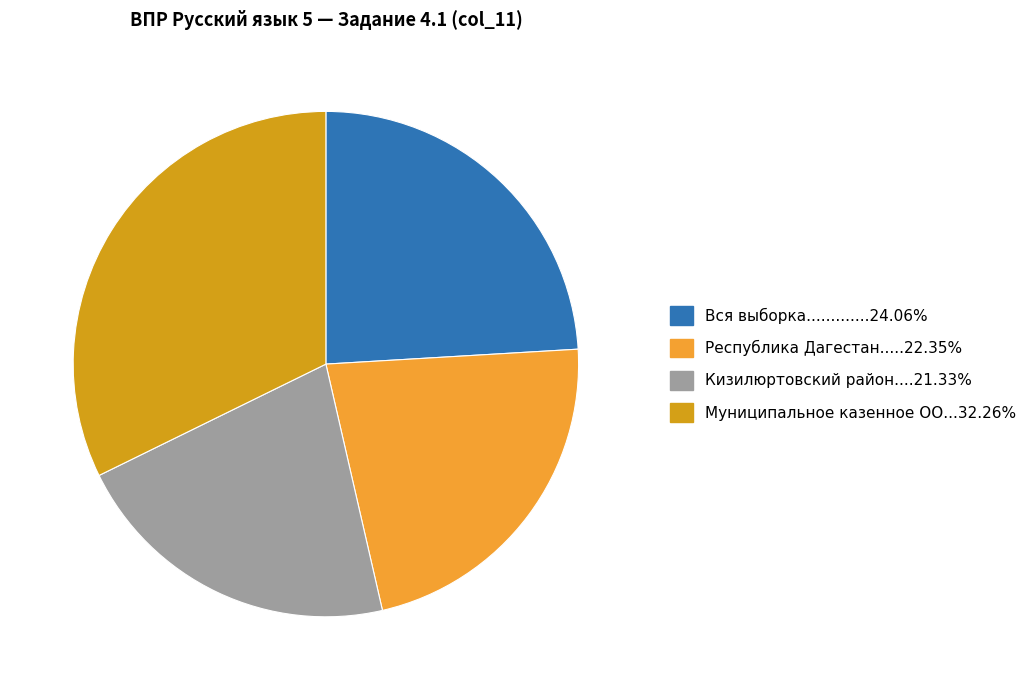

Does any single category account for the majority?

No